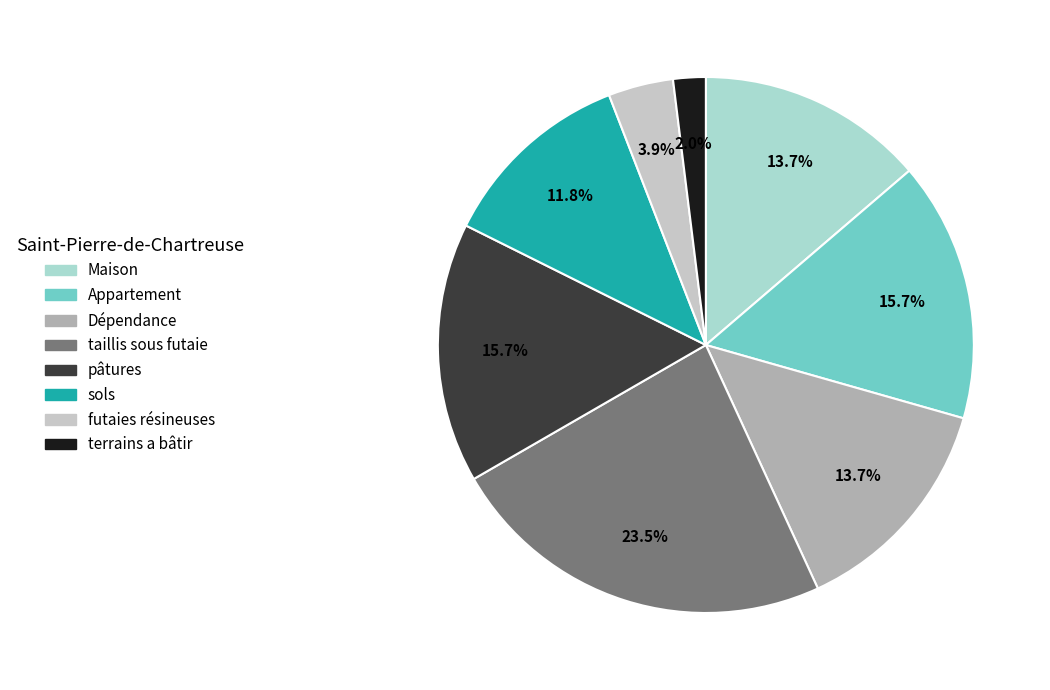

Count the number of slices in the pie.

8